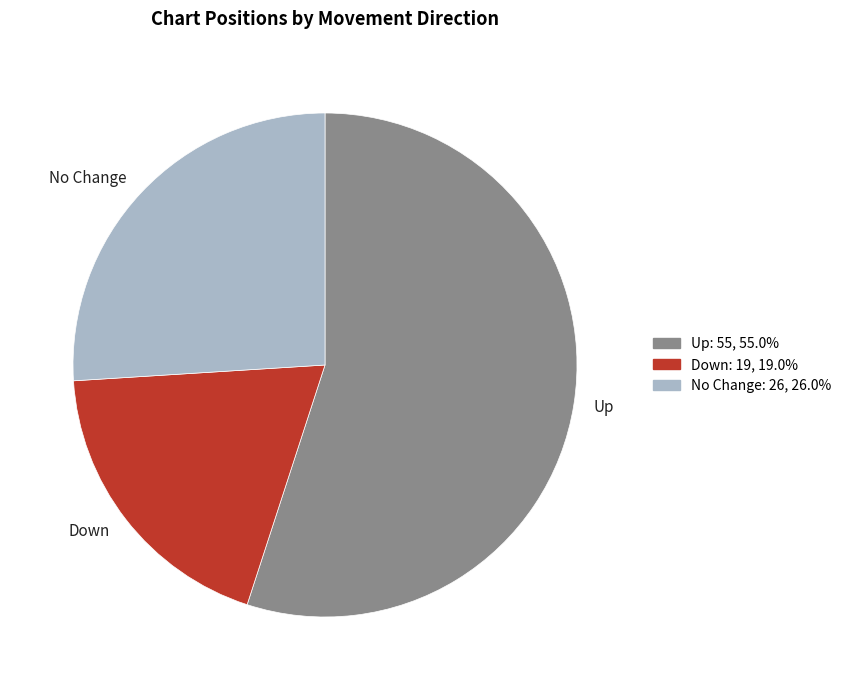

Between Up and Down, which is larger?

Up